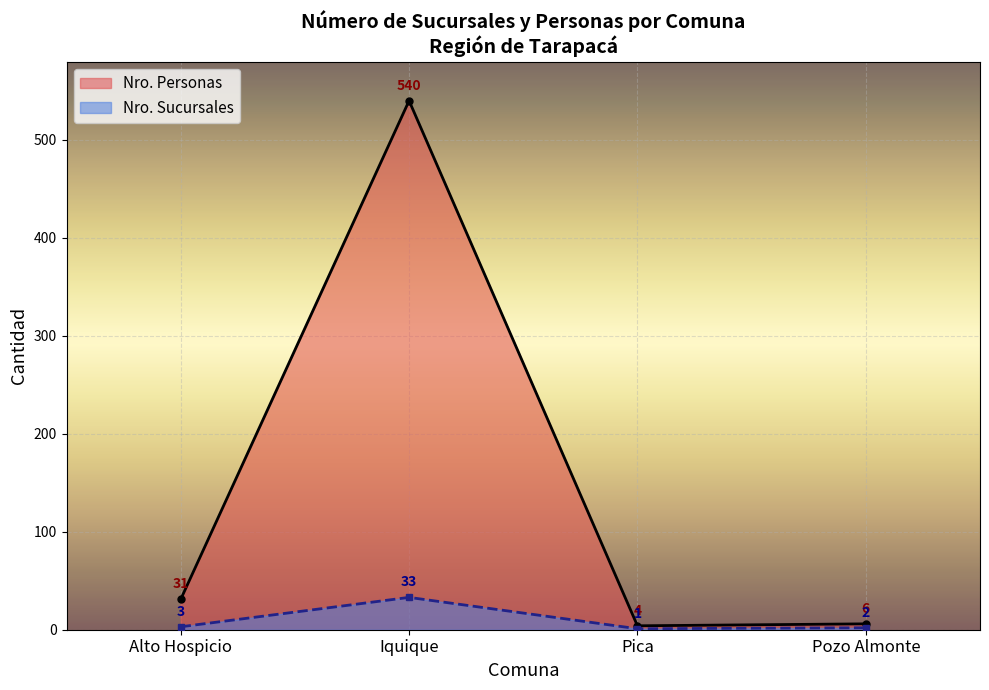

At which category is the sum across all series the highest?

Iquique